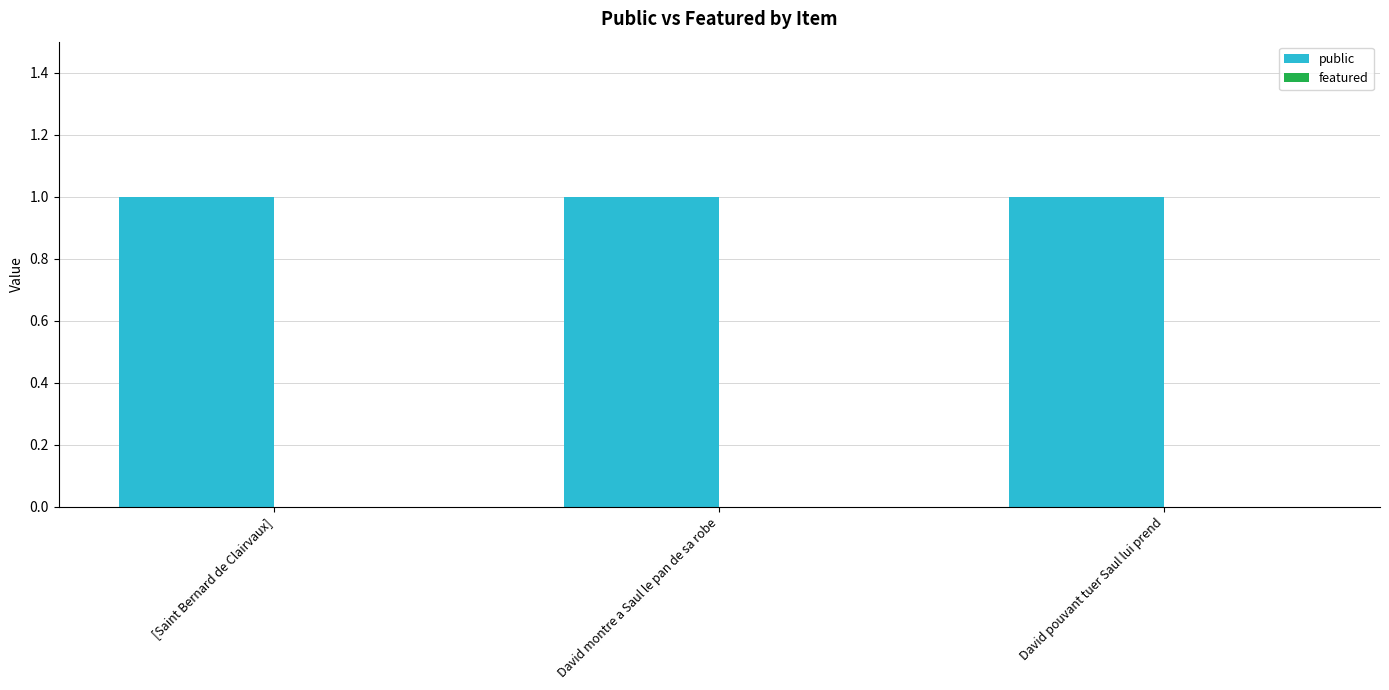

Reading left to right, list all the values displayed in this chart.

public: 1	1	1
featured: 0	0	0